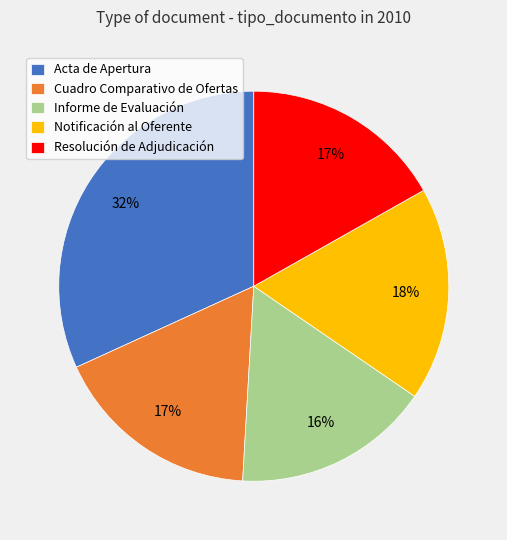

Is there any slice that represents more than half of the pie?

No